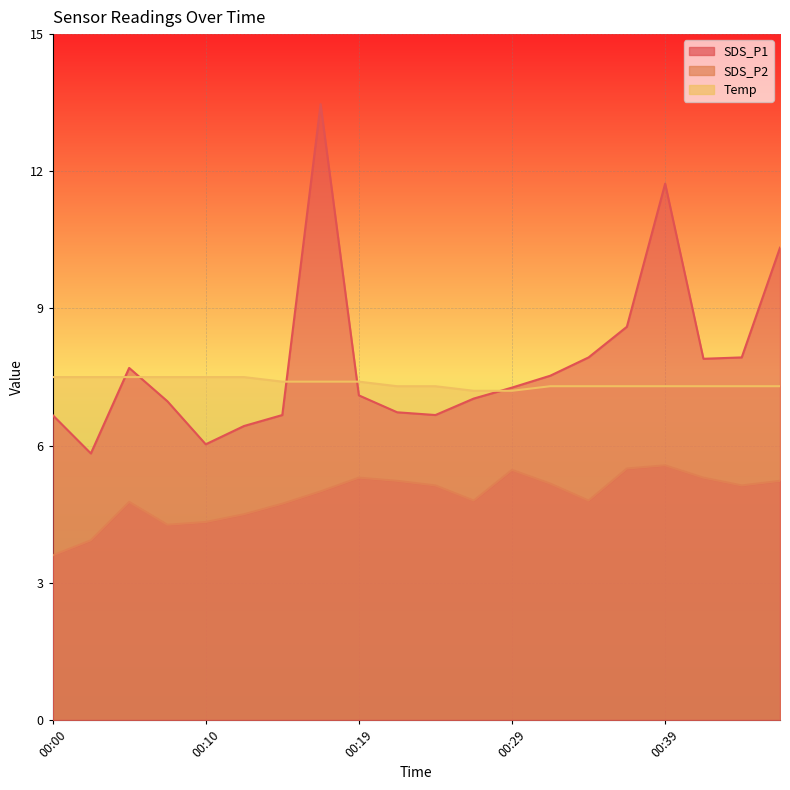

At 00:24, list the series in order from smallest to largest.

SDS_P2, SDS_P1, Temp